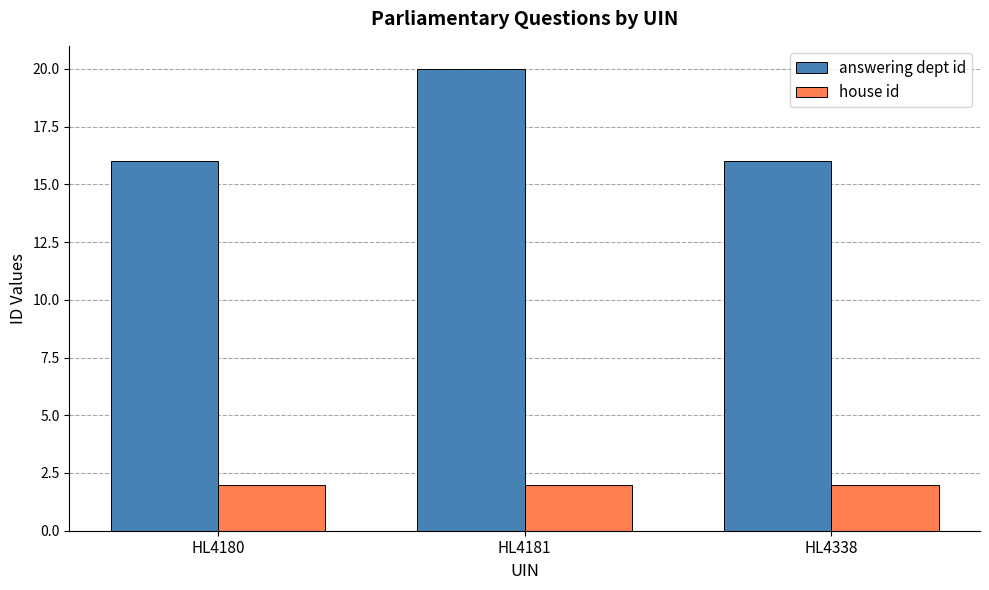

At HL4180, list the series in order from smallest to largest.

house id, answering dept id